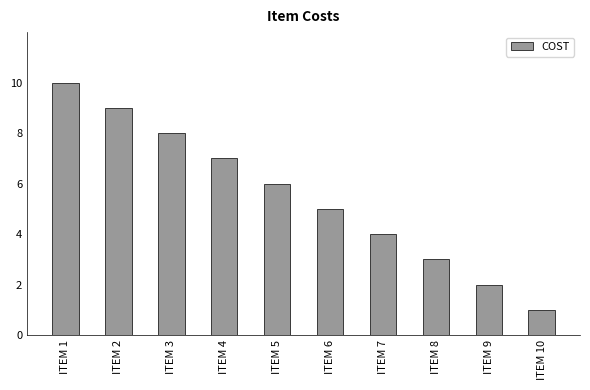

What is the value of the 1st bar from the left?

10